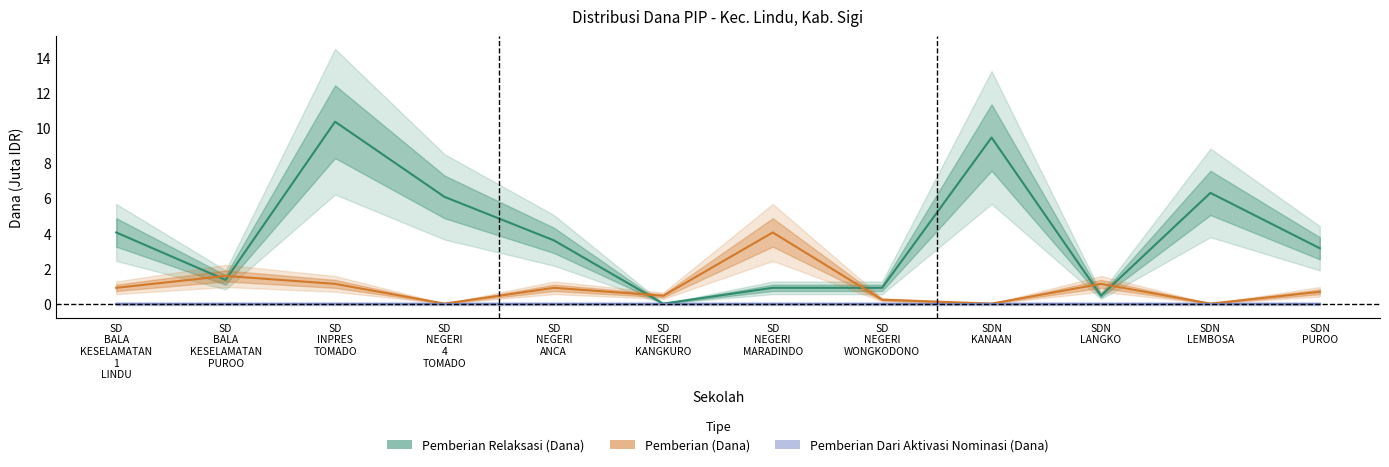

Which category has the lowest value in the Pemberian Dari Aktivasi Nominasi (Dana) series?

SD
BALA
KESELAMATAN
1
LINDU